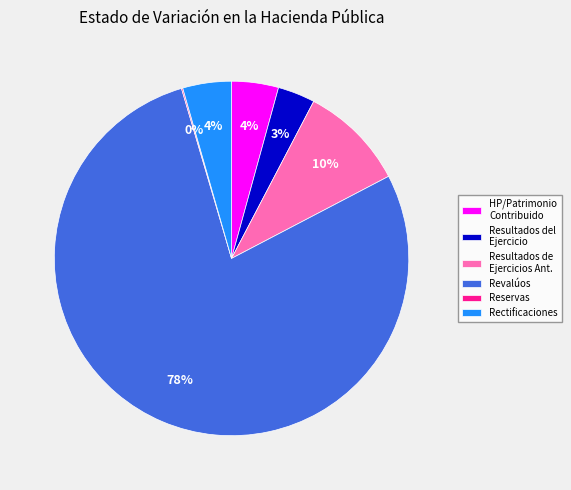

Which category has the biggest portion of the pie?

Revalúos